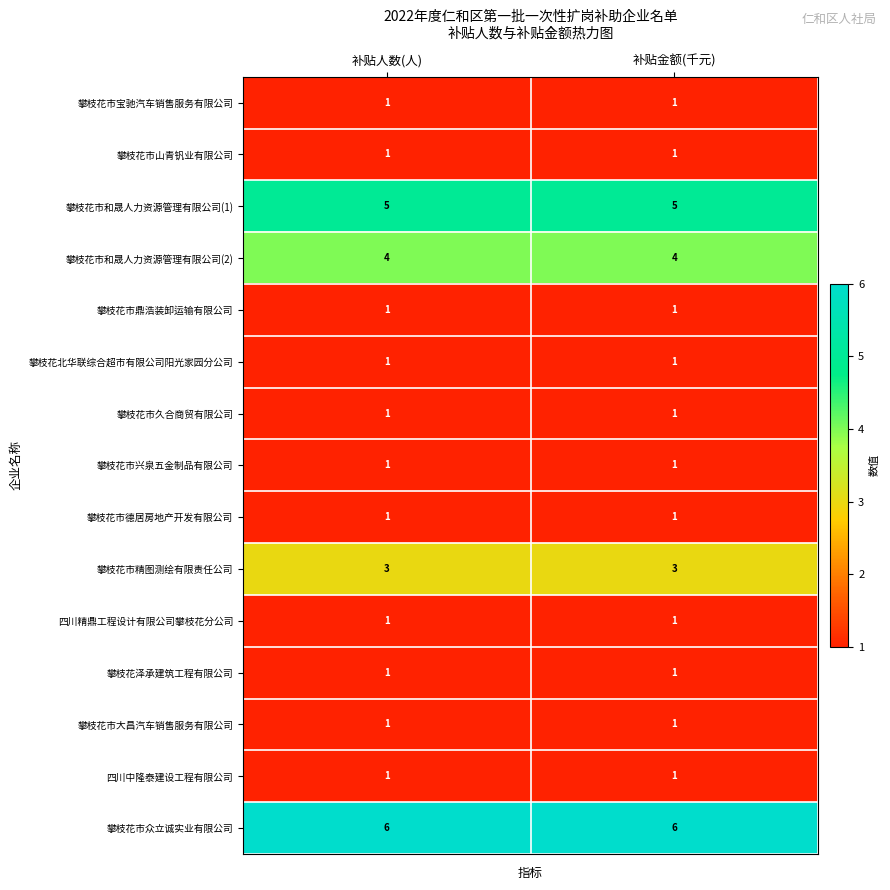

What is the spread (max minus min) of values at 补贴金额(千元)?

5